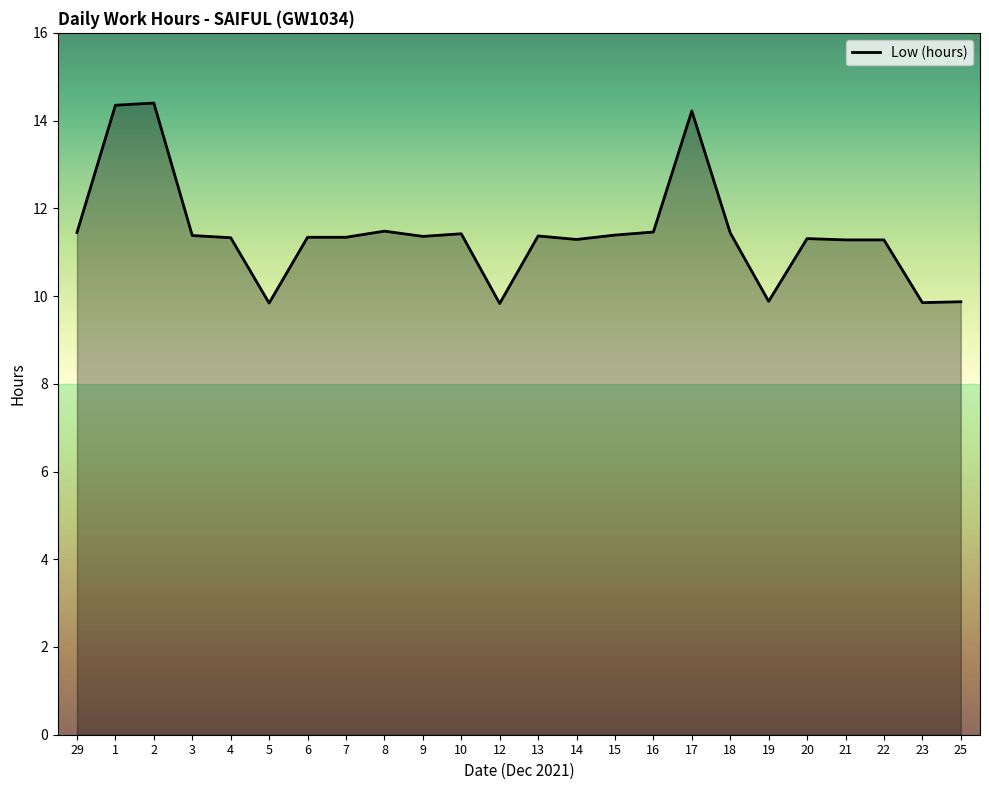

What is the difference between the maximum and minimum values?

4.6